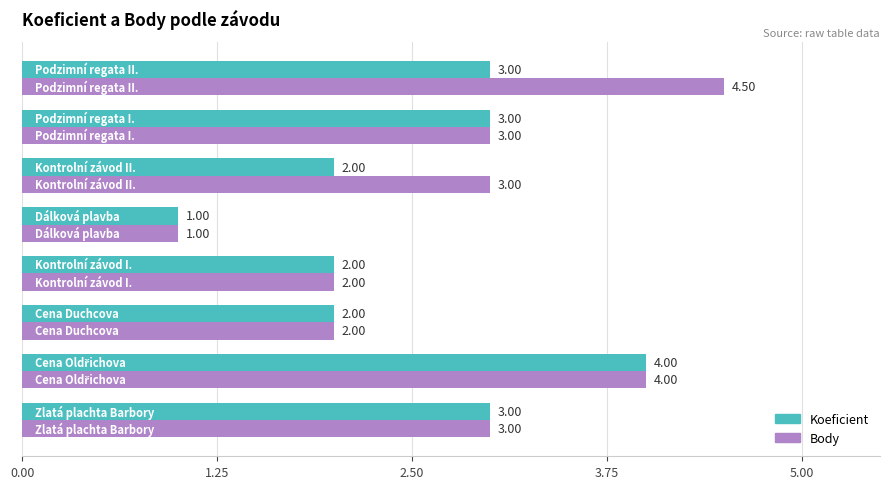

How many data points in Koeficient are less than 3?

4